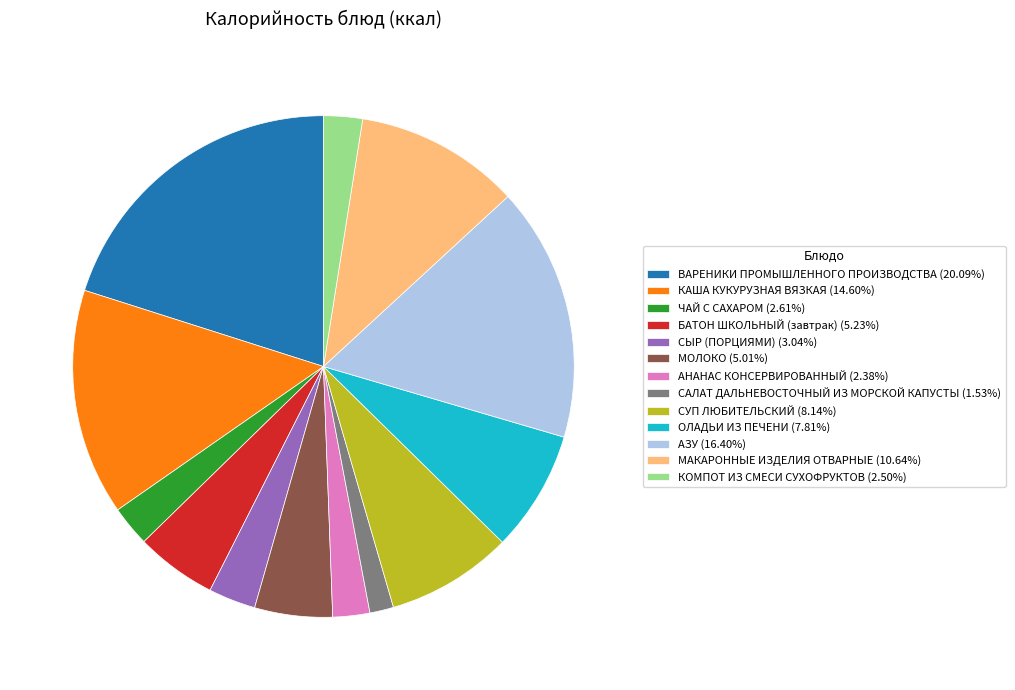

True or false: БАТОН ШКОЛЬНЫЙ (завтрак) accounts for 1% of the total.

False